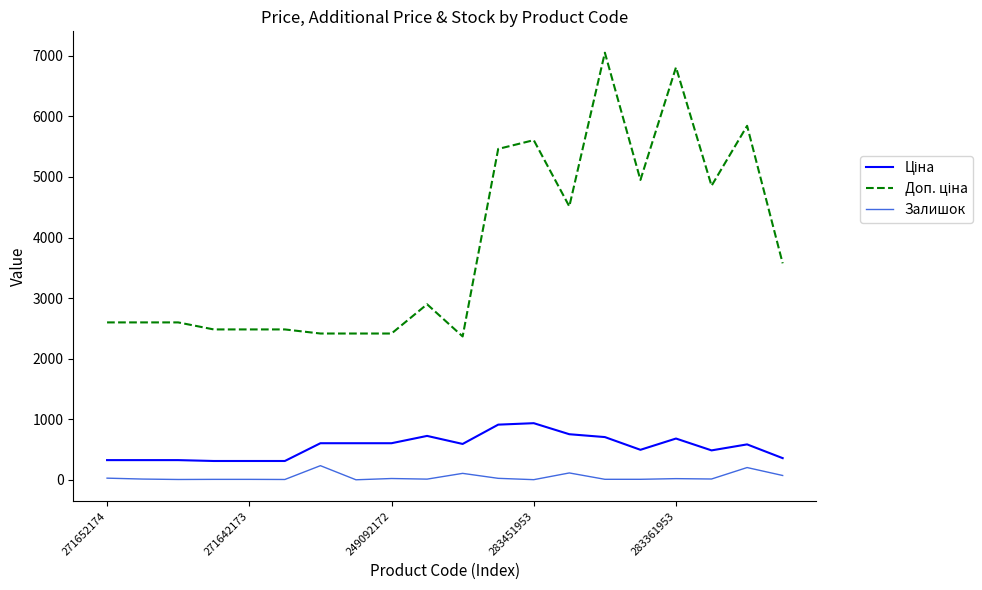

What is the difference between the maximum and minimum values in the Залишок series?

233.0